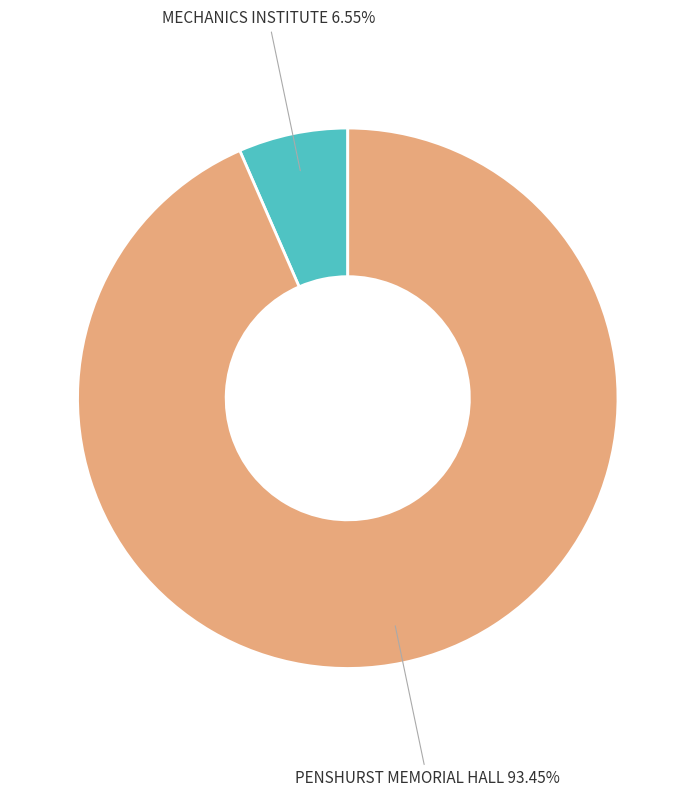

Is there any slice that represents more than half of the pie?

Yes